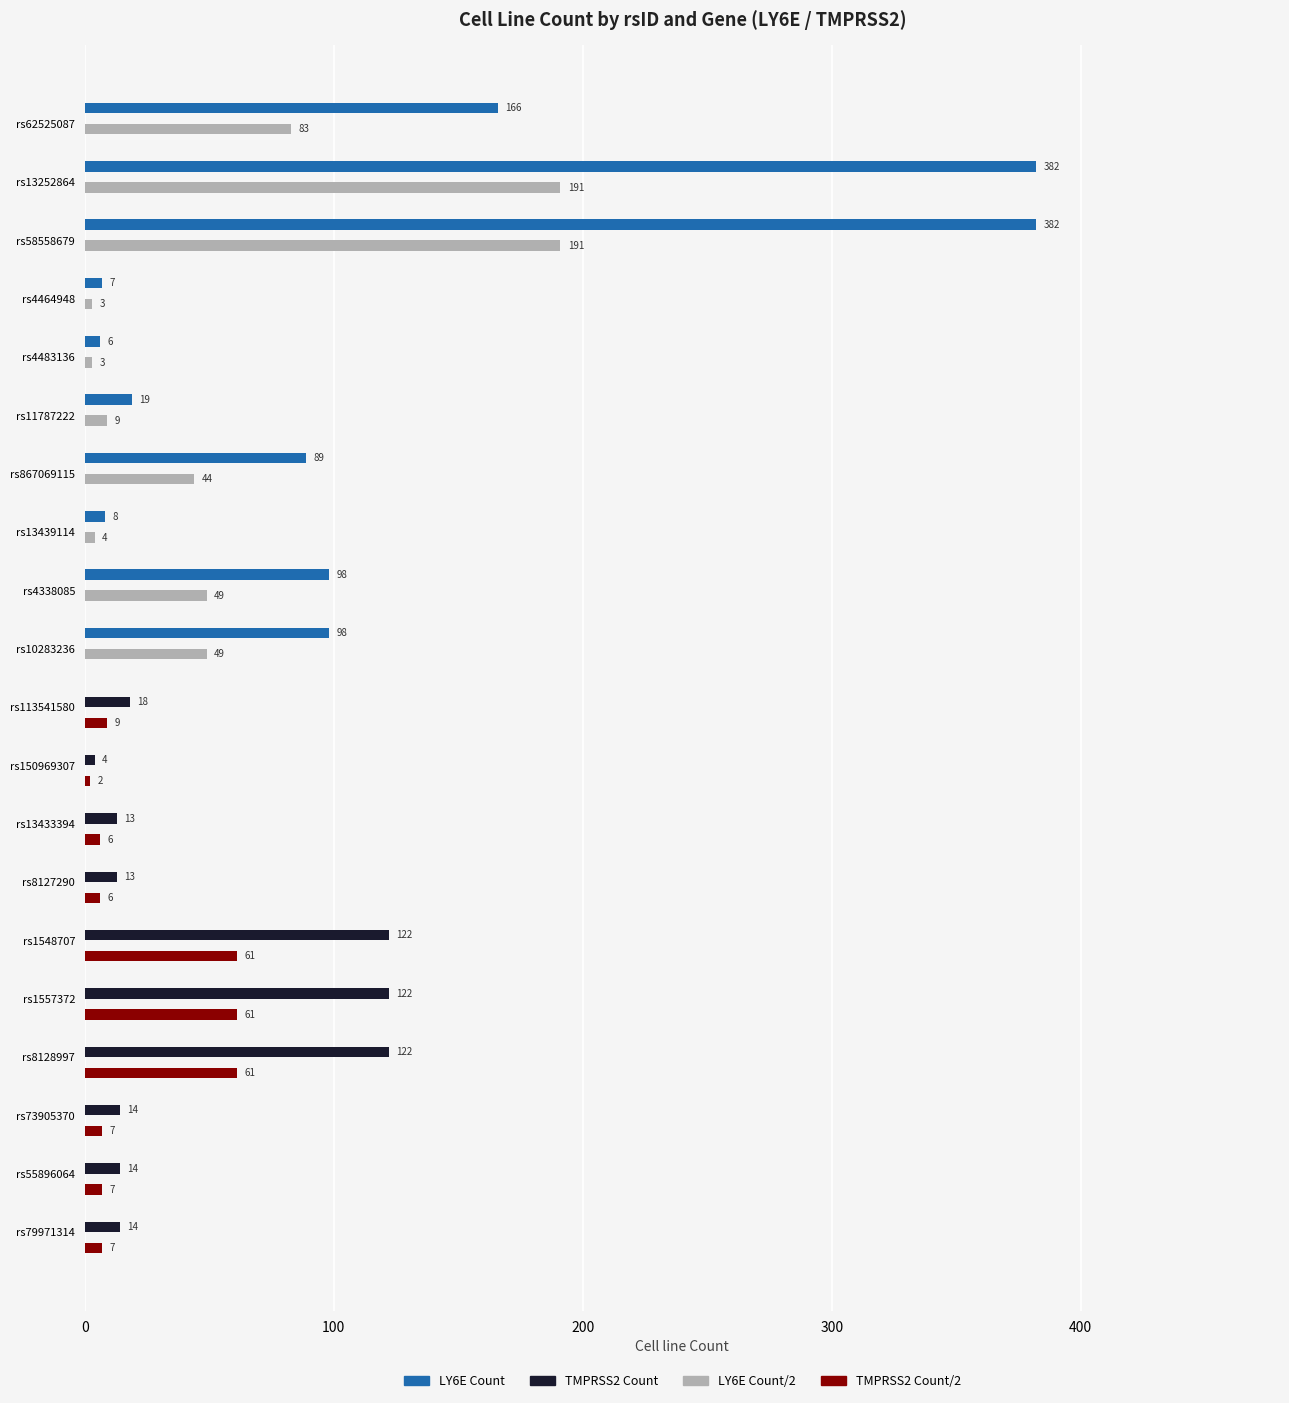

Is the value of LY6E Count at rs4483136 greater than the value of TMPRSS2 Count at rs1548707?

No